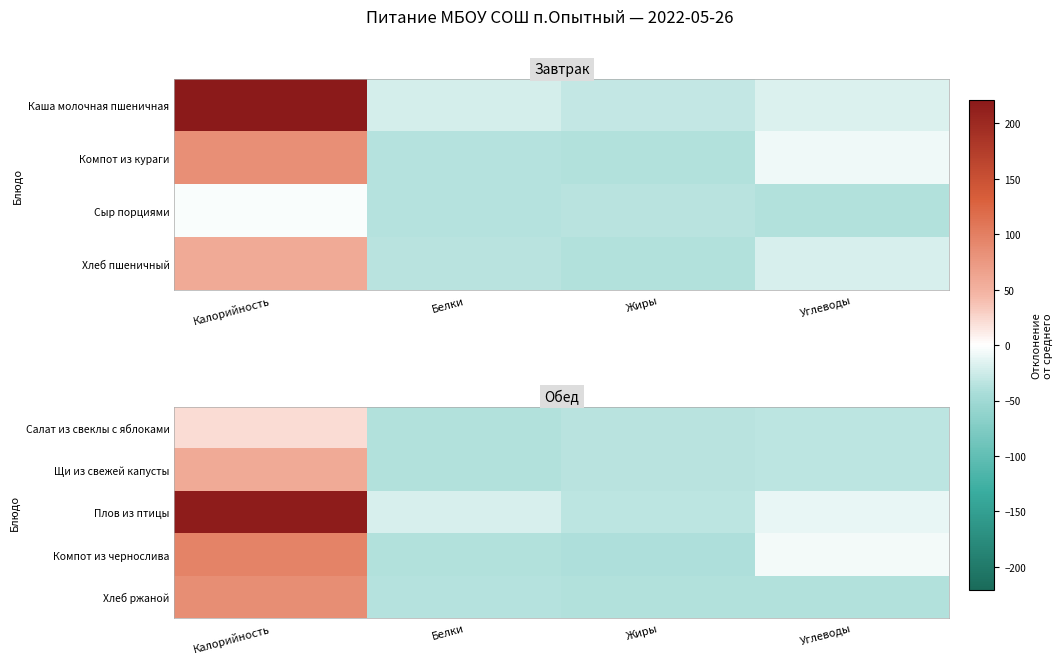

How many data points in Плов из птицы are above -11?

1